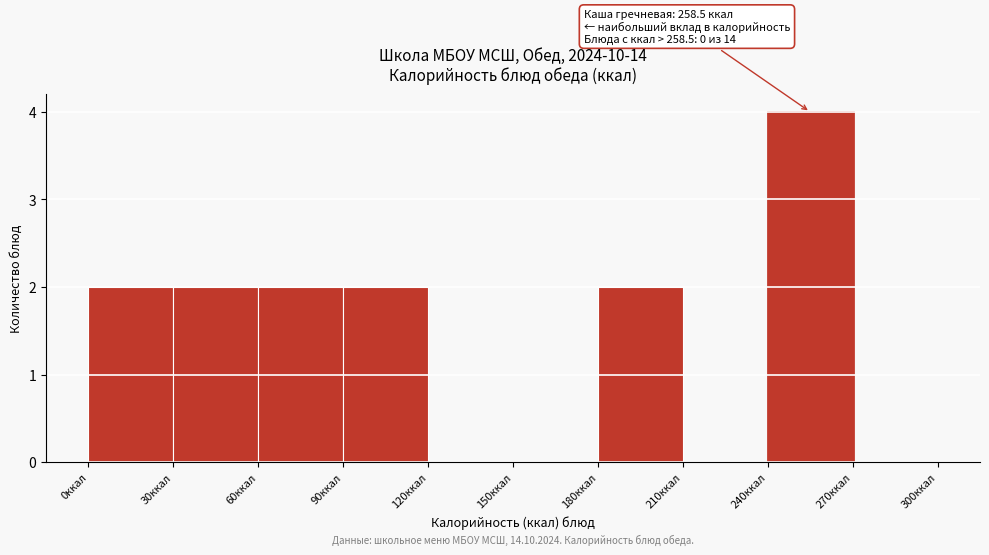

Over which range of the x-axis is the bar tallest?

240 to 270